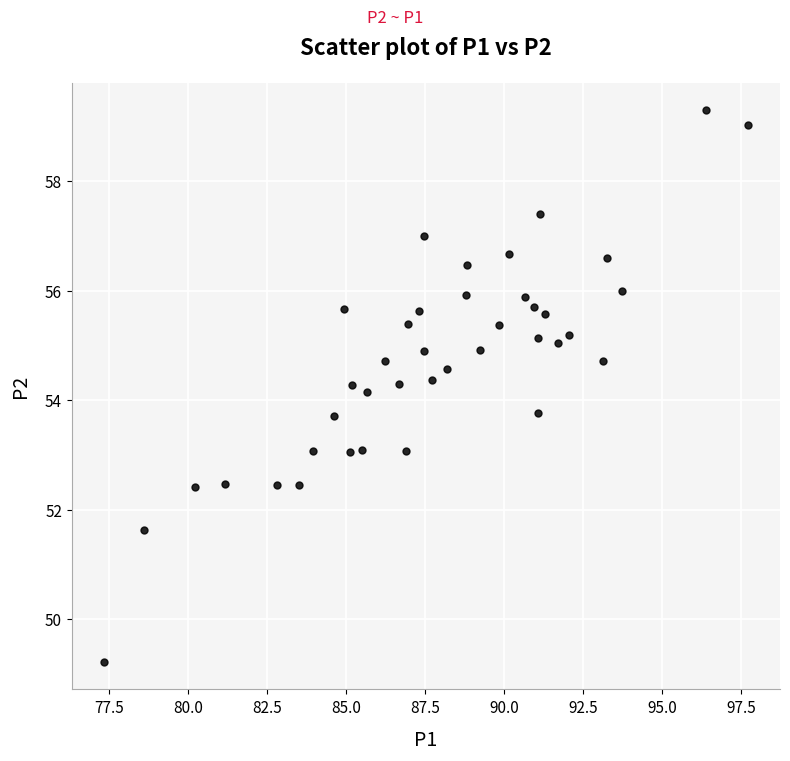

What is the range of X values (max minus min)?

20.4